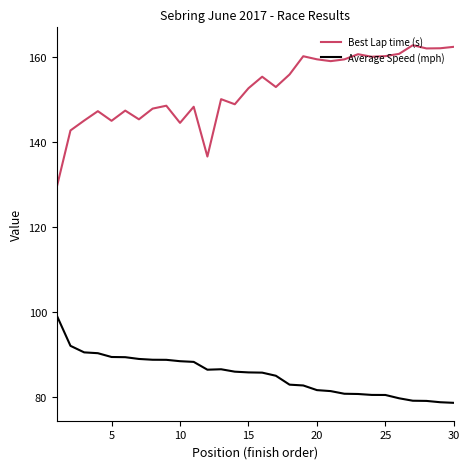

True or false: Average Speed (mph) and Best Lap time (s) intersect in this chart.

False